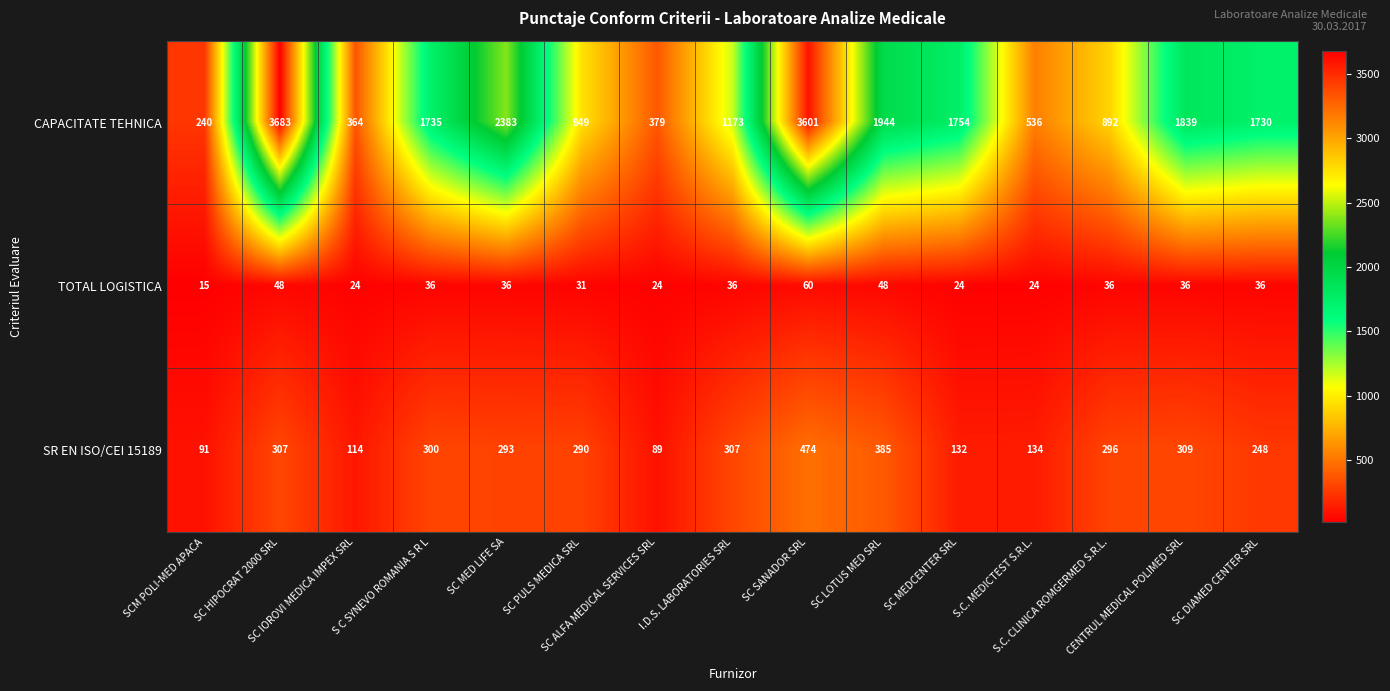

Which series has the largest total across all categories?

CAPACITATE TEHNICA